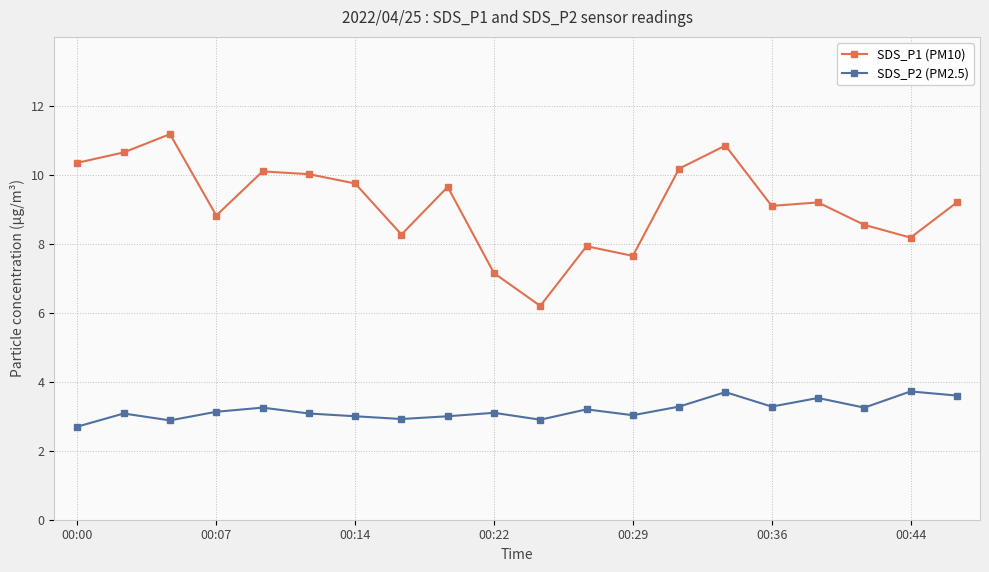

What are all the series names shown in the legend?

SDS_P1 (PM10), SDS_P2 (PM2.5)